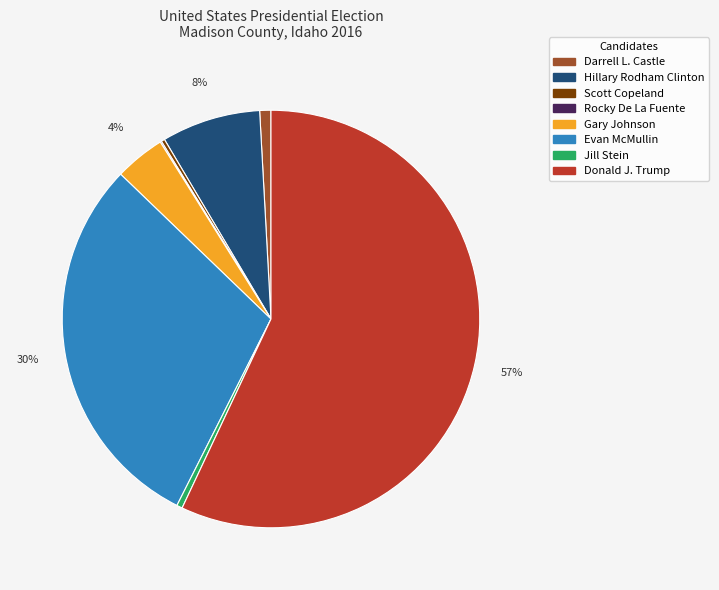

To the nearest percent, what portion does Evan McMullin represent?

30%